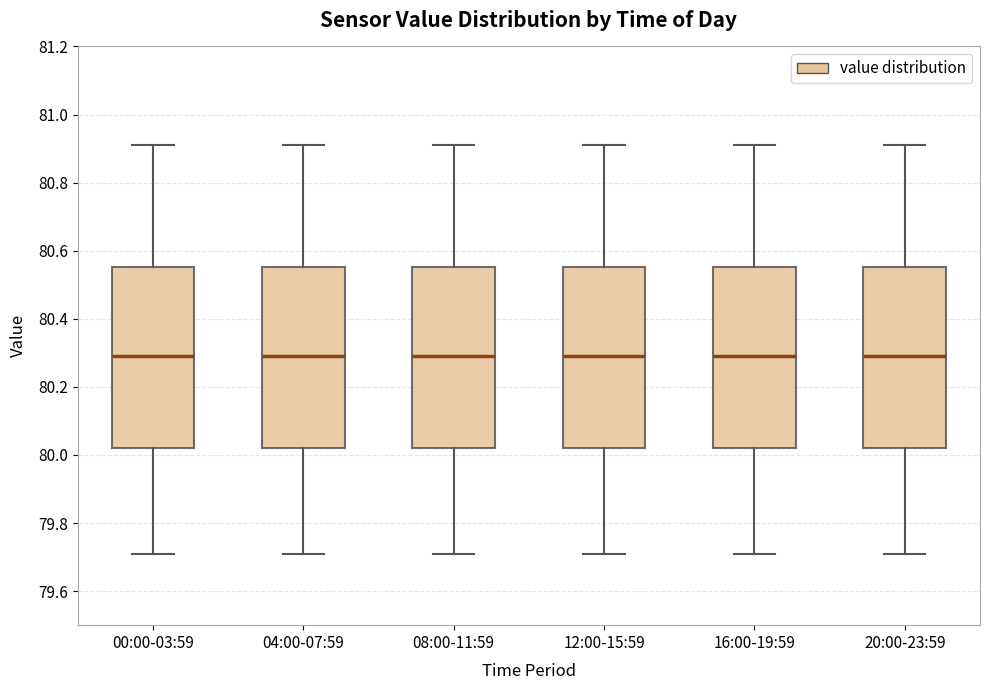

Reading left to right, transcribe this box plot: for each box, give where its median line is, the range the box spans, and where its two whiskers end, as read against the y-axis. The values are not printed on the chart, so give them approximately, as read against the axis.

00:00-03:59: median 80.30, box 80.02 to 80.56, whiskers 79.72 to 80.92
04:00-07:59: median 80.30, box 80.02 to 80.56, whiskers 79.72 to 80.92
08:00-11:59: median 80.30, box 80.02 to 80.56, whiskers 79.72 to 80.92
12:00-15:59: median 80.30, box 80.02 to 80.56, whiskers 79.72 to 80.92
16:00-19:59: median 80.30, box 80.02 to 80.56, whiskers 79.72 to 80.92
20:00-23:59: median 80.30, box 80.02 to 80.56, whiskers 79.72 to 80.92